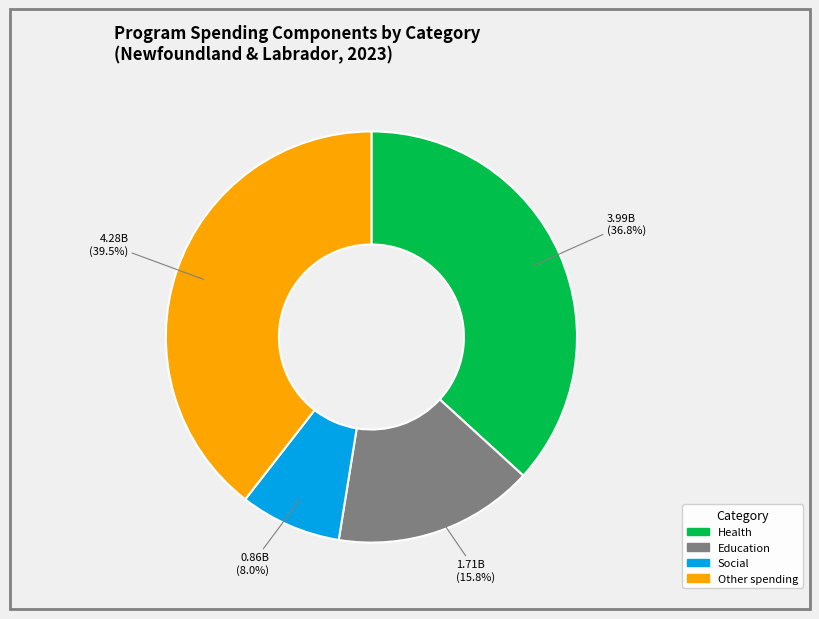

Is there a majority slice in this chart?

No